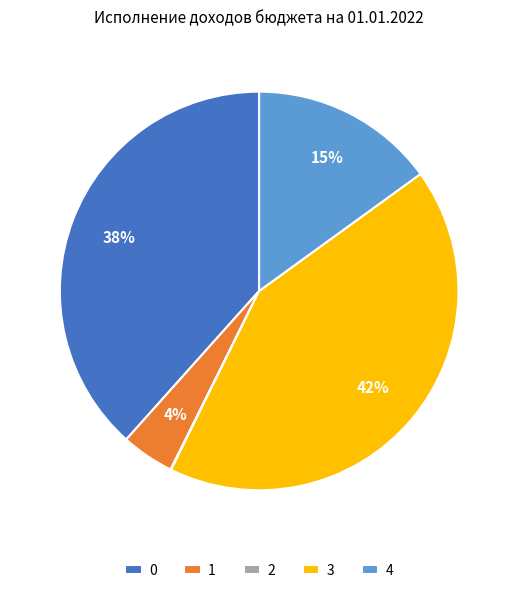

Which category has the biggest portion of the pie?

3